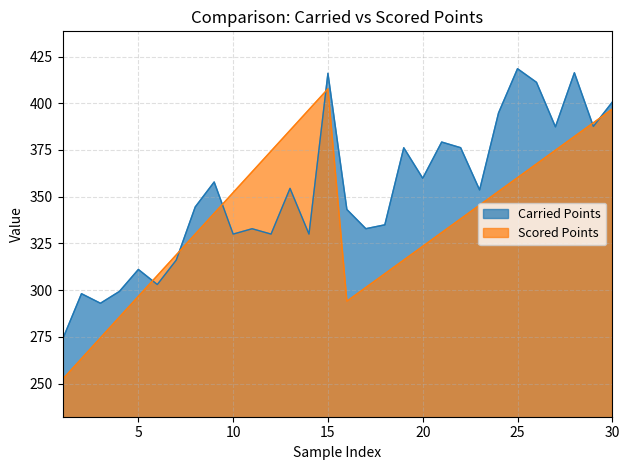

The Carried Points series shows 416.3 at 28. True or false?

True